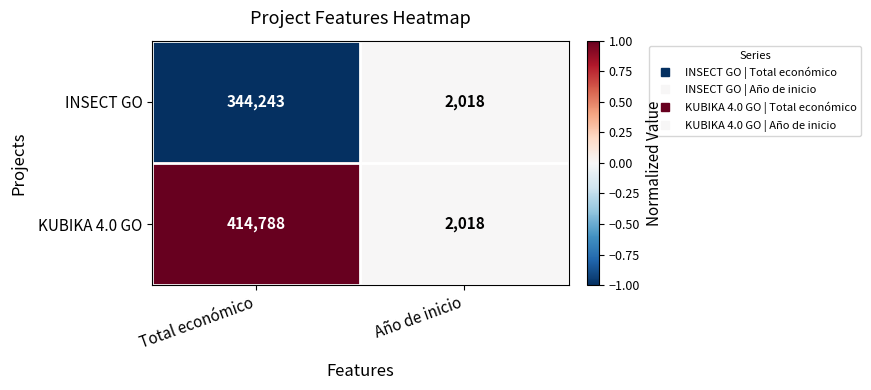

What is the smallest value displayed?

2018